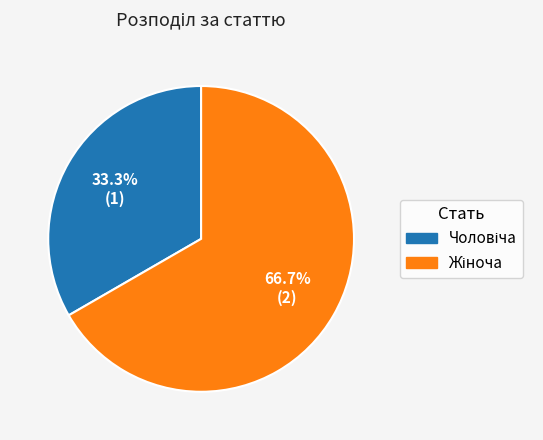

Does any single category account for the majority?

Yes